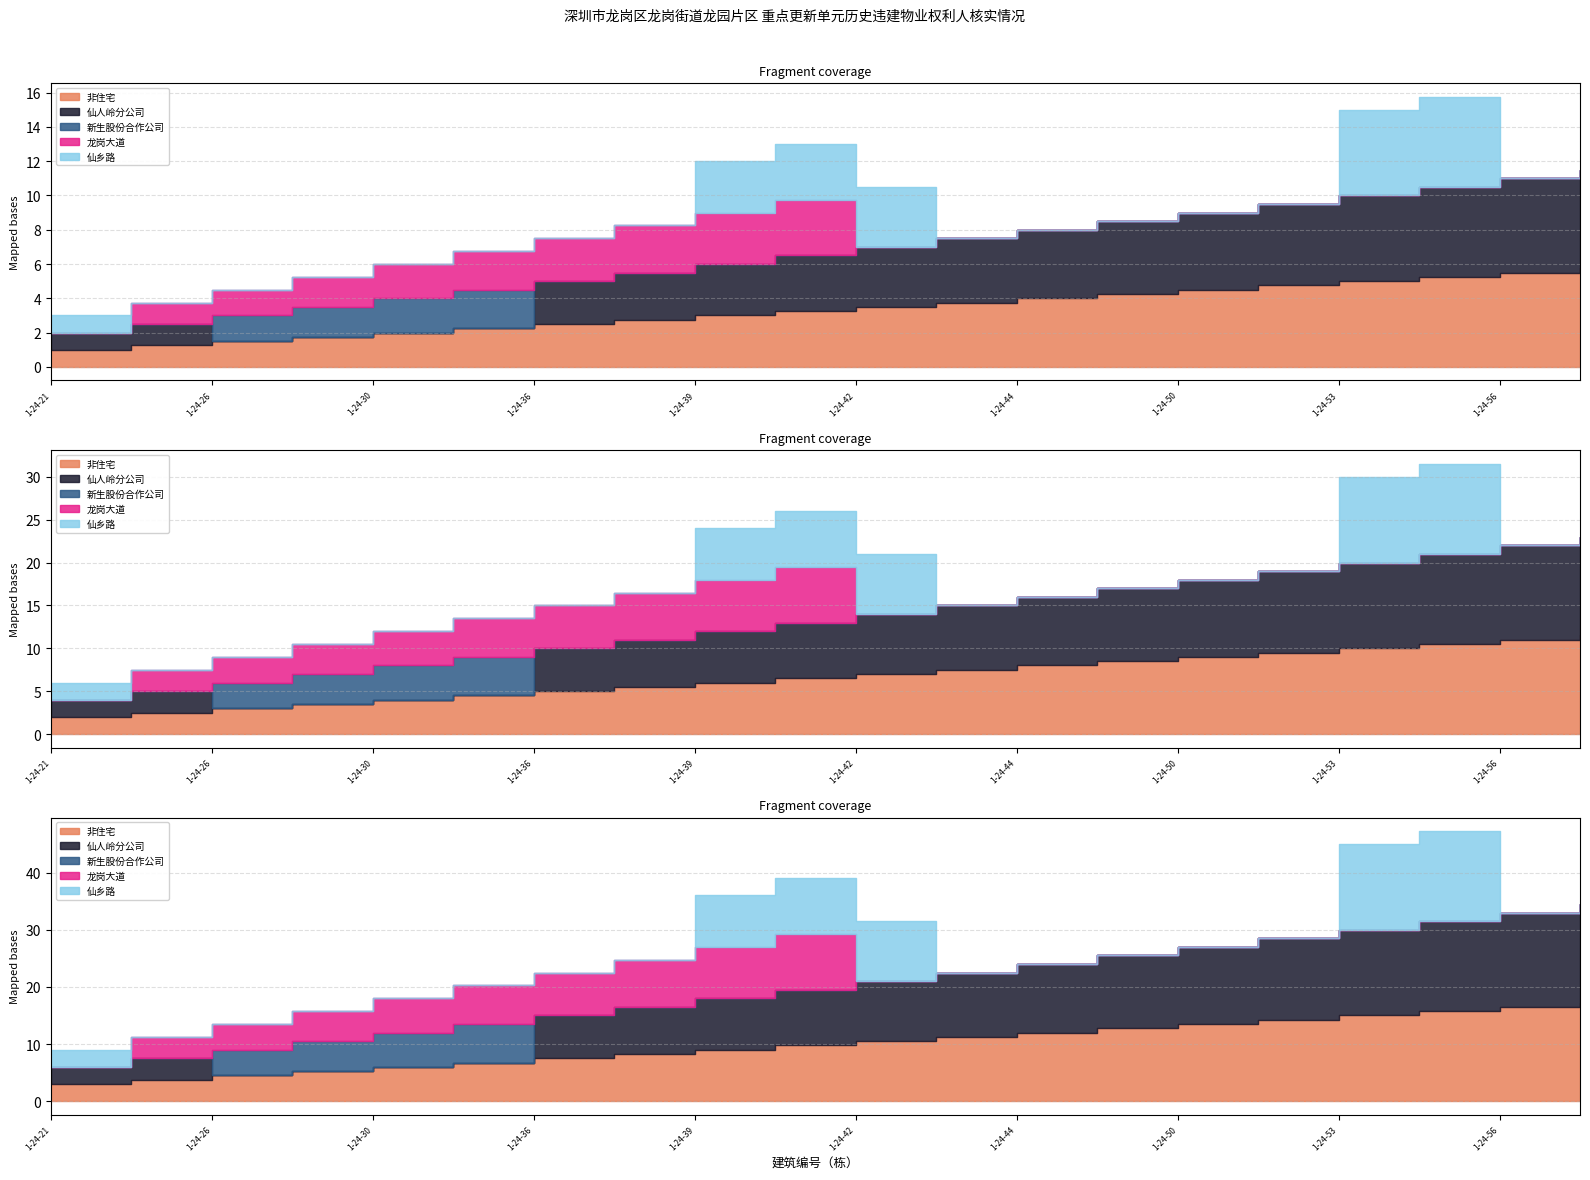

Between which two adjacent categories do 龙岗大道 and 仙乡路 first intersect?

1-24-21 and 1-24-24